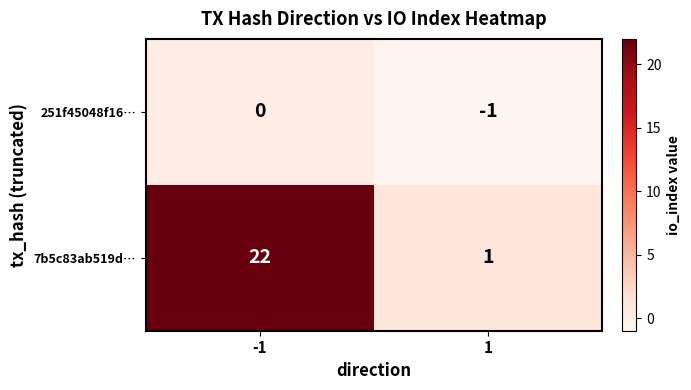

What is the greatest value displayed?

22